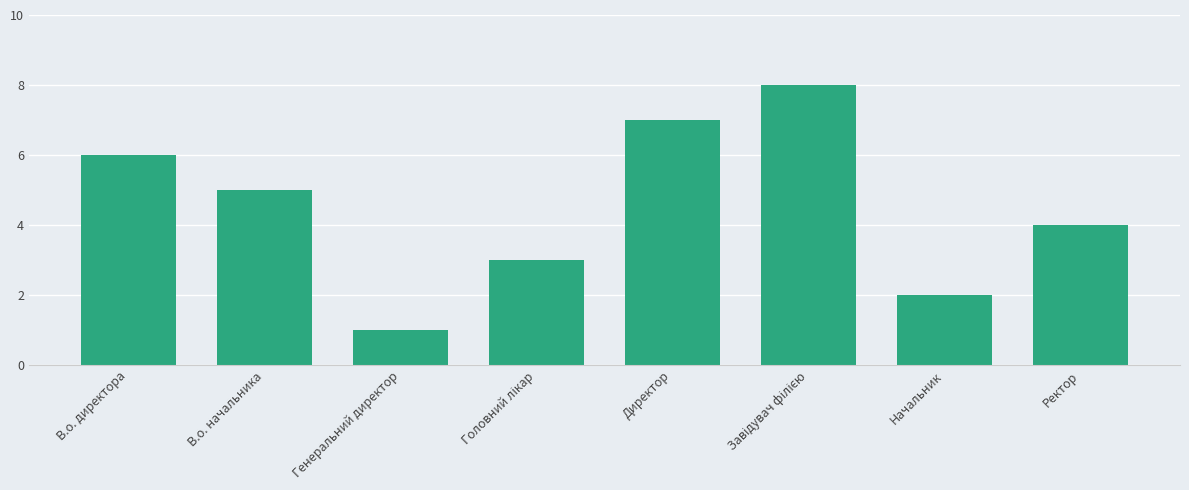

At which category does the chart reach its minimum across all series?

Генеральний директор